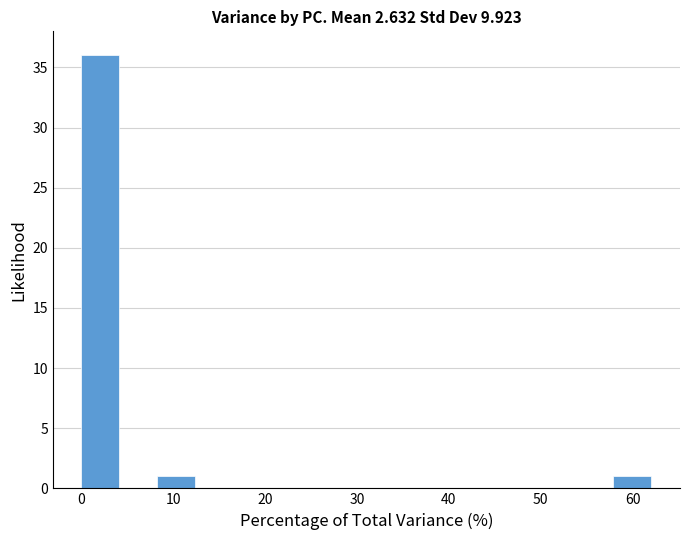

Reading left to right, list every bar in this chart as the range it spans on the x-axis followed by its height. Neither the bar edges nor the heights are printed on the chart, so give them approximately, as read against the axes.

0 to 4: 36
4 to 8: 0
8 to 12: 1
12 to 17: 0
17 to 21: 0
21 to 25: 0
25 to 29: 0
29 to 33: 0
33 to 37: 0
37 to 41: 0
41 to 46: 0
46 to 50: 0
50 to 54: 0
54 to 58: 0
58 to 62: 1